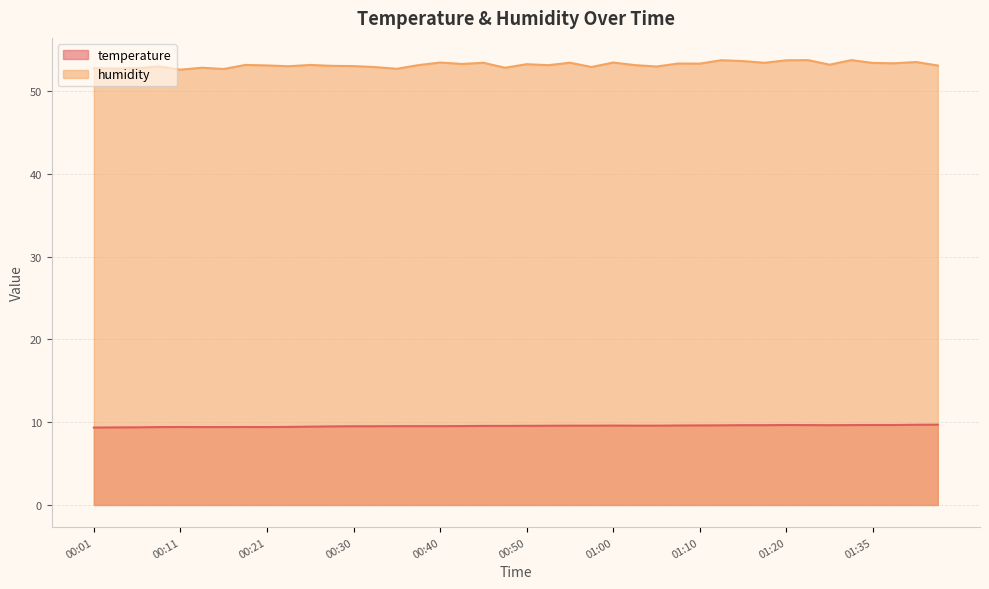

How many data points does each series have?

40